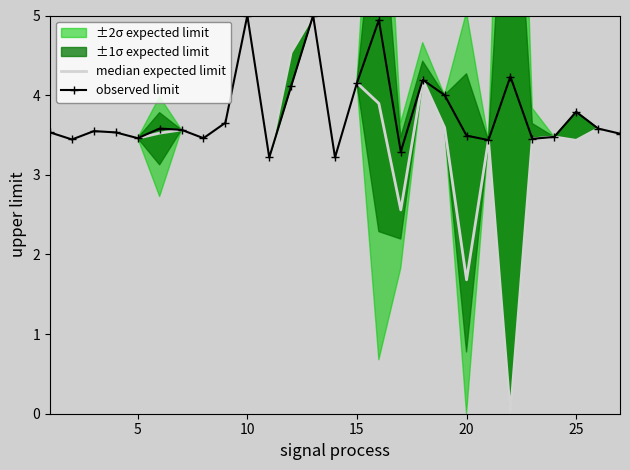

Does the chart have visible grid lines?

No